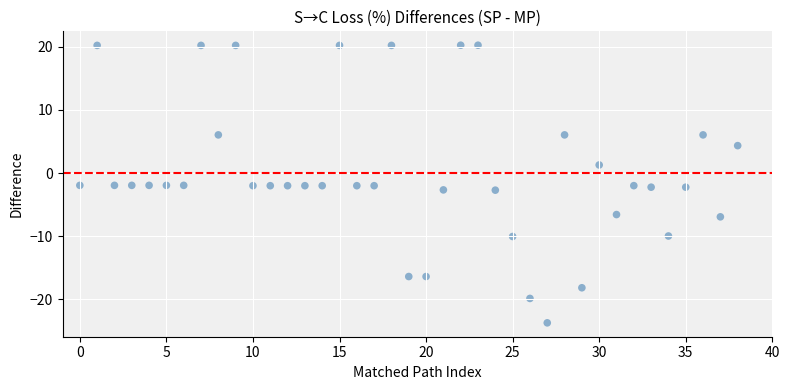

What is the range of Y values (max minus min)?

43.9